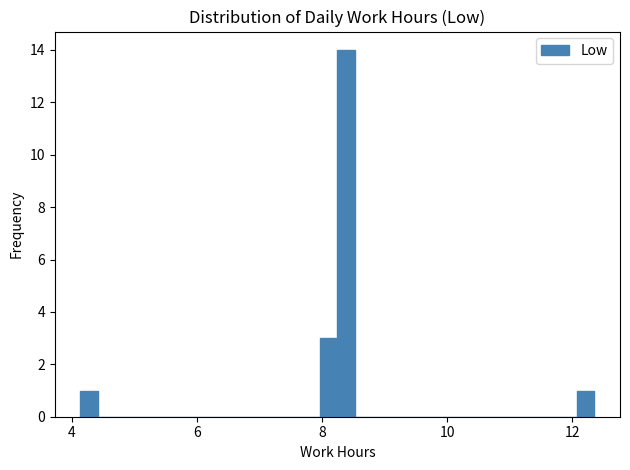

Read against the x-axis, roughly where is the centre of the tallest bar?

8.4